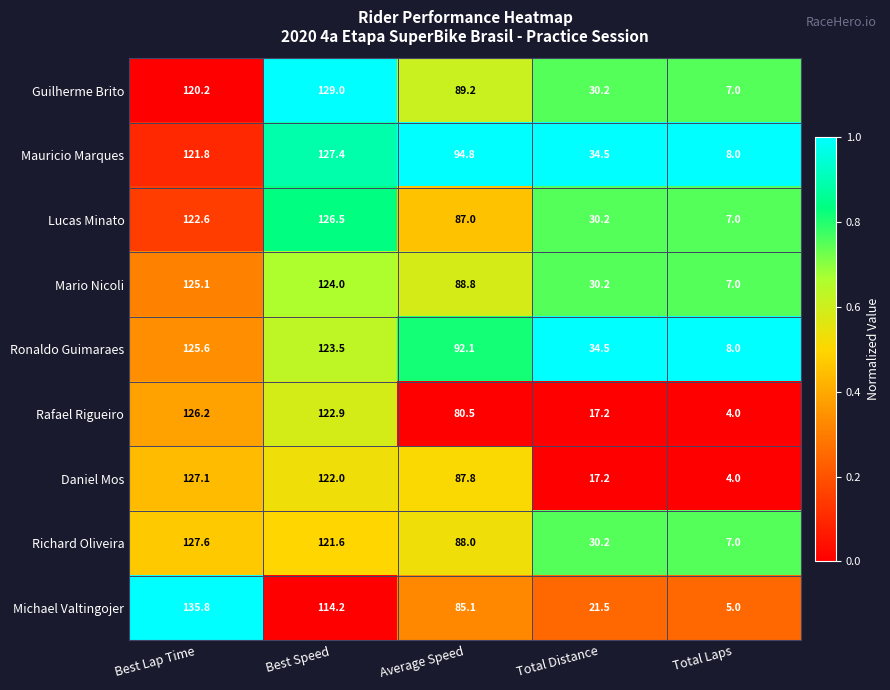

True or false: Guilherme Brito has a value of 53.1 at Best Speed.

False